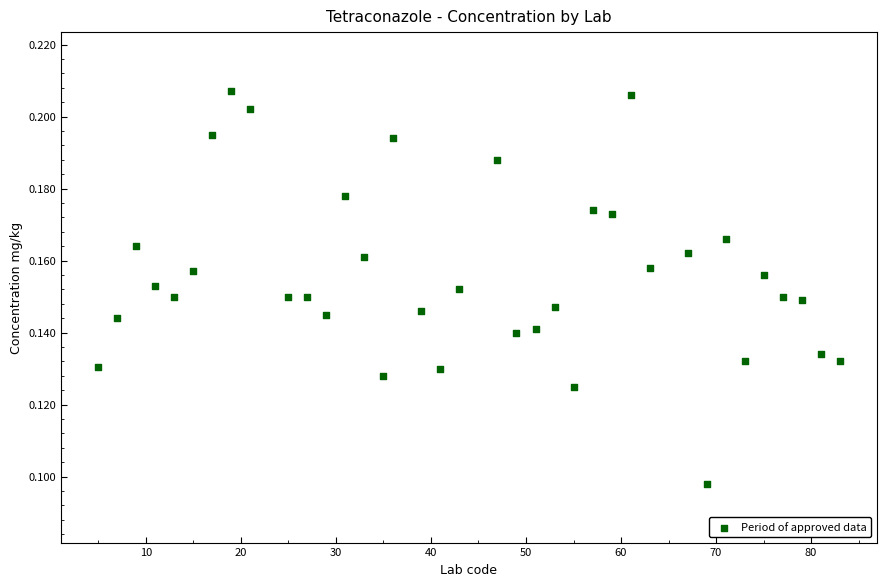

What is the range of X values (max minus min)?

78.0